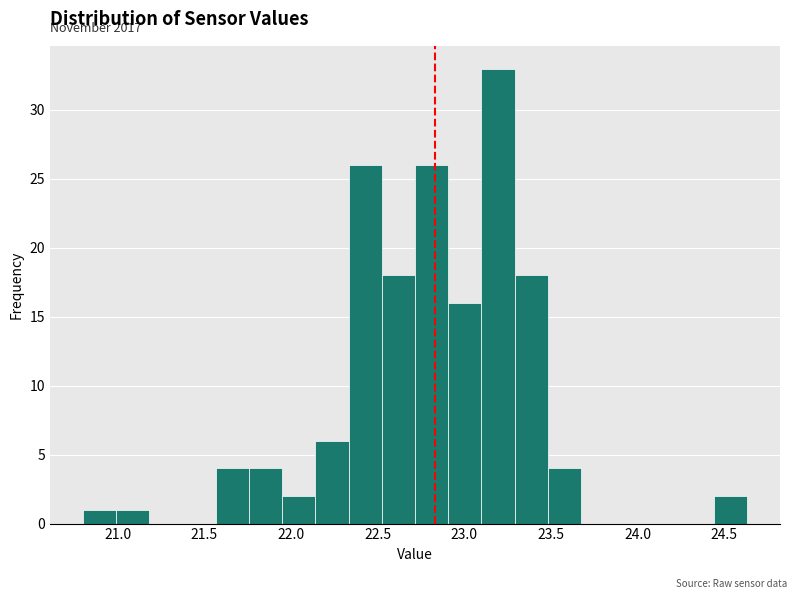

Read against the x-axis, roughly where is the centre of the tallest bar?

23.20